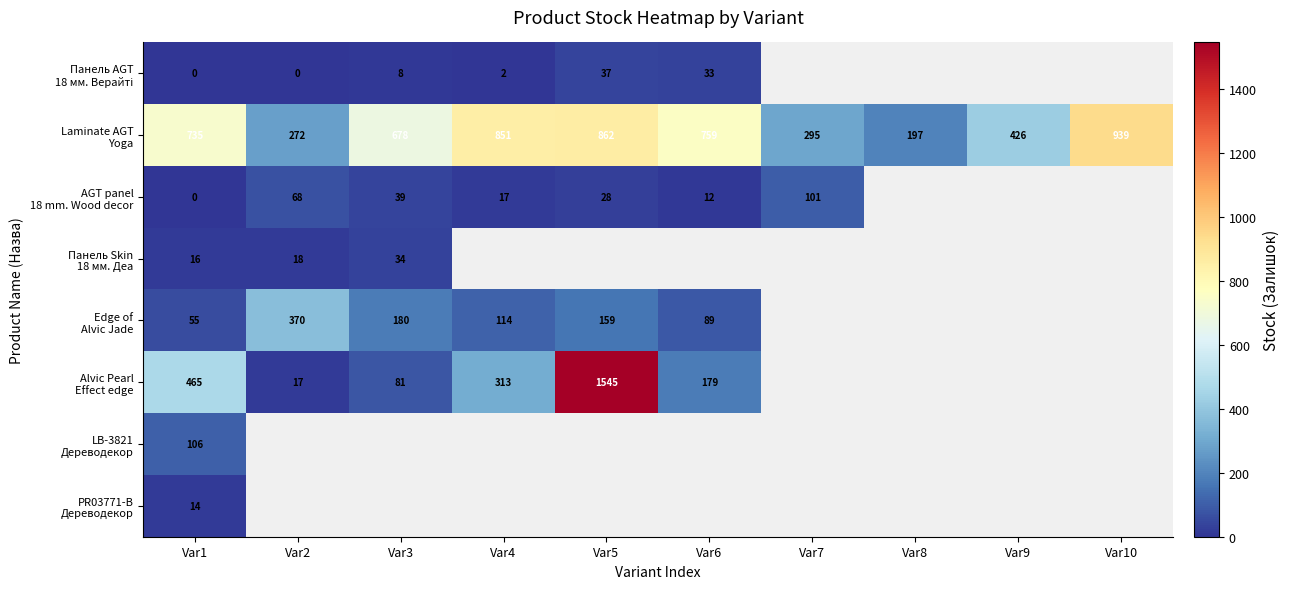

At which label is PR03771-B Дереводекор closest to 14?

Var1